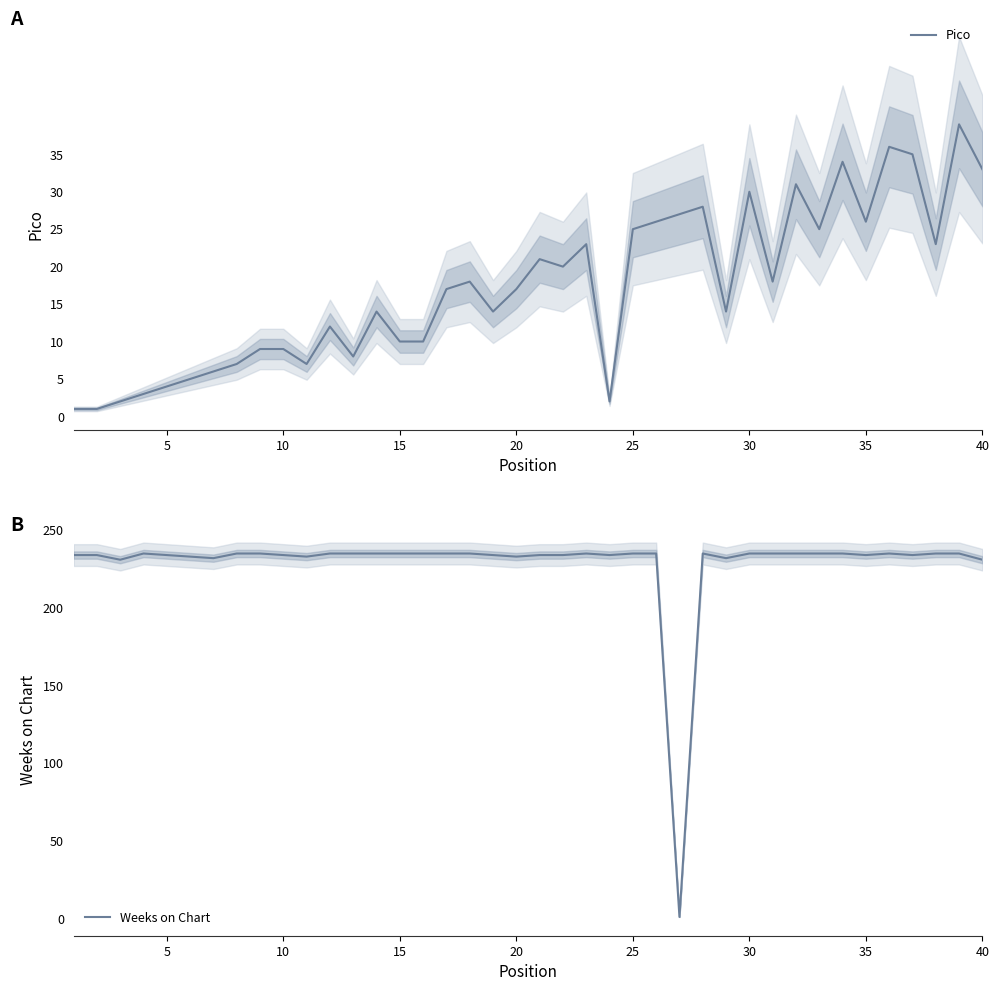

Is it true that Pico equals 30 at 30?

True